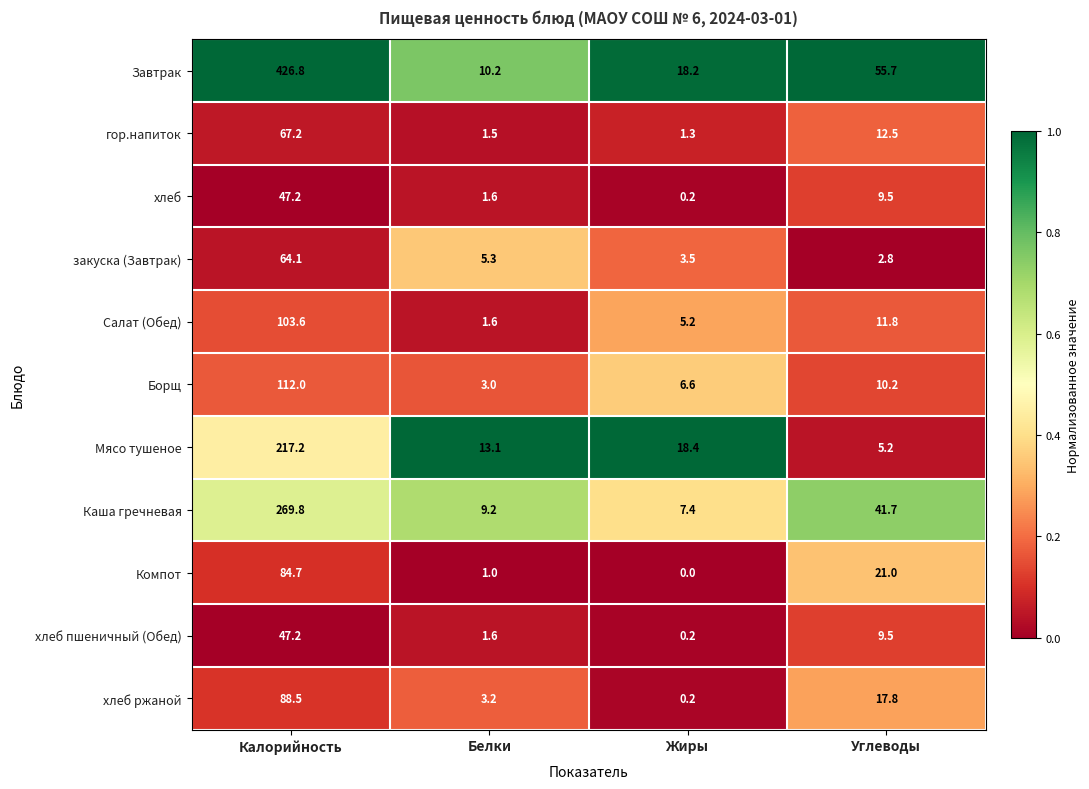

What is the total value across all series at Белки?

51.3